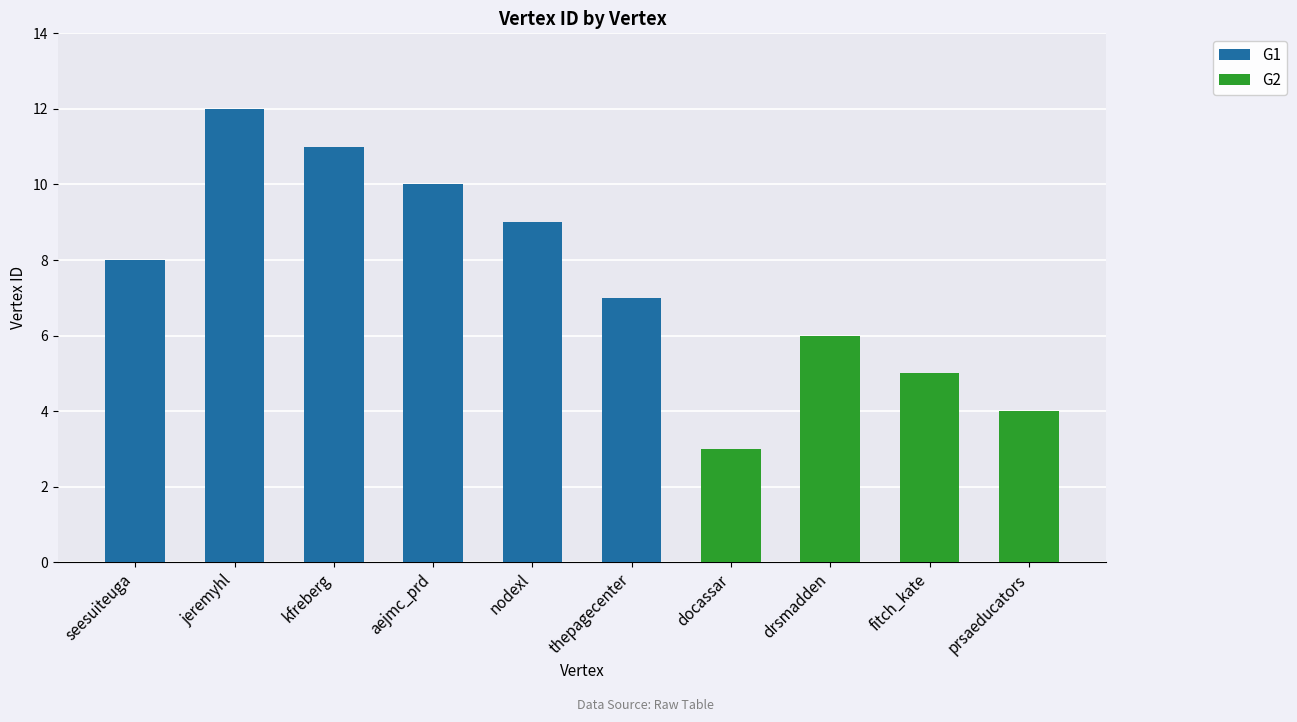

Which label corresponds to the largest value in the chart?

jeremyhl